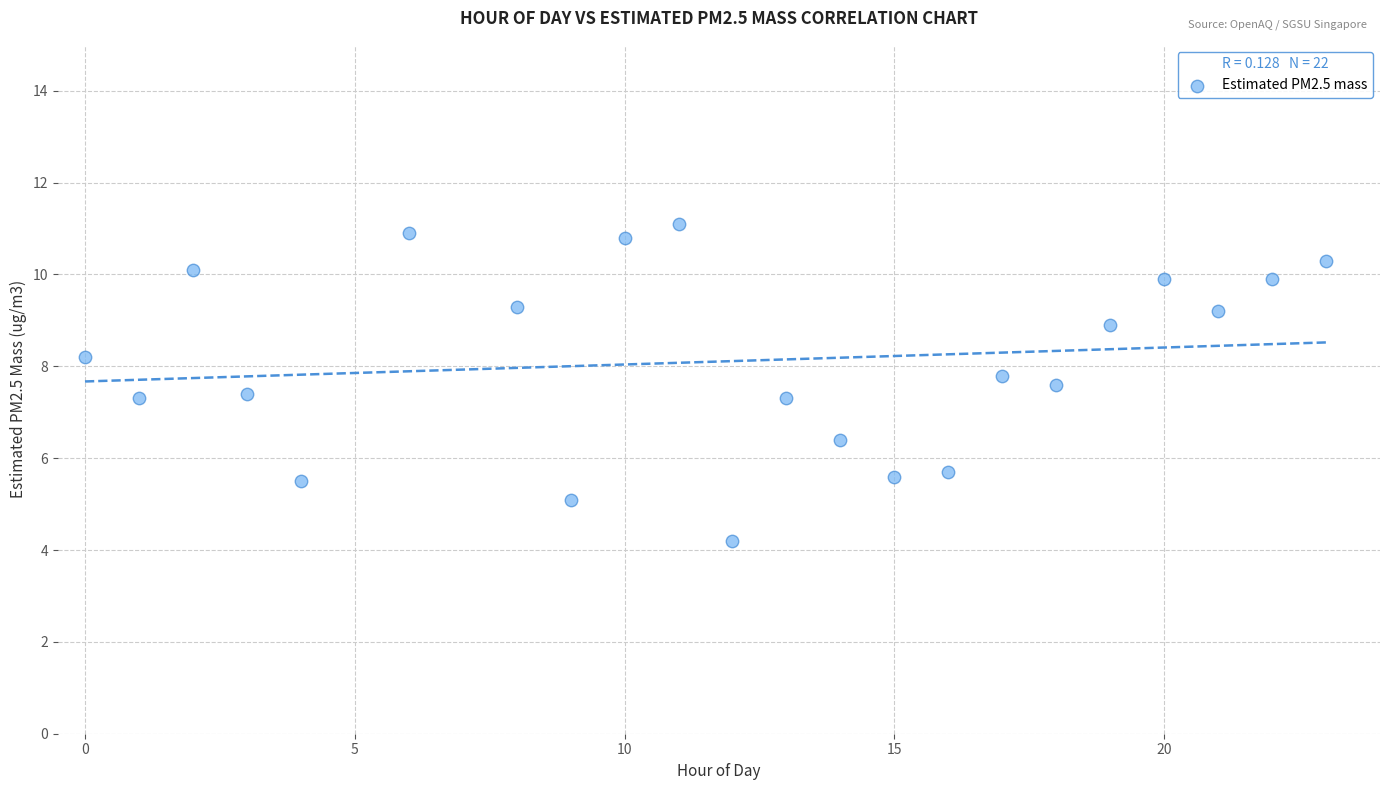

What is the range of Y values (max minus min)?

6.9